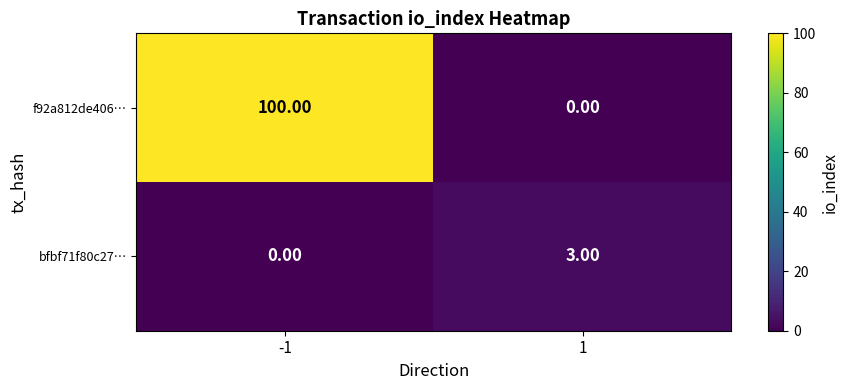

Rank the series by their average value, from lowest to highest.

bfbf71f80c27…, f92a812de406…